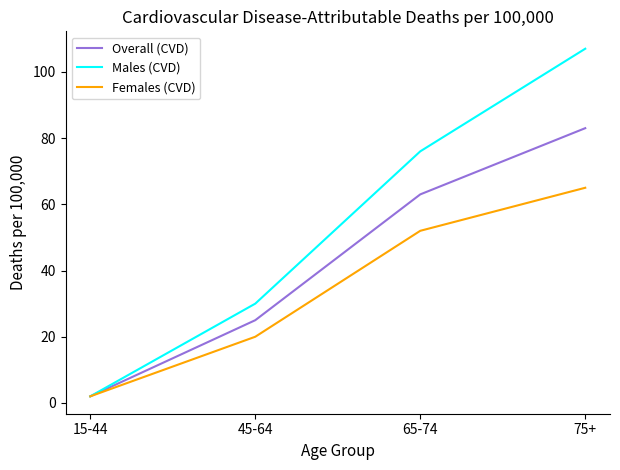

Reading right to left, list all the values displayed in this chart.

Overall (CVD): 83	63	25	2
Males (CVD): 107	76	30	2
Females (CVD): 65	52	20	2